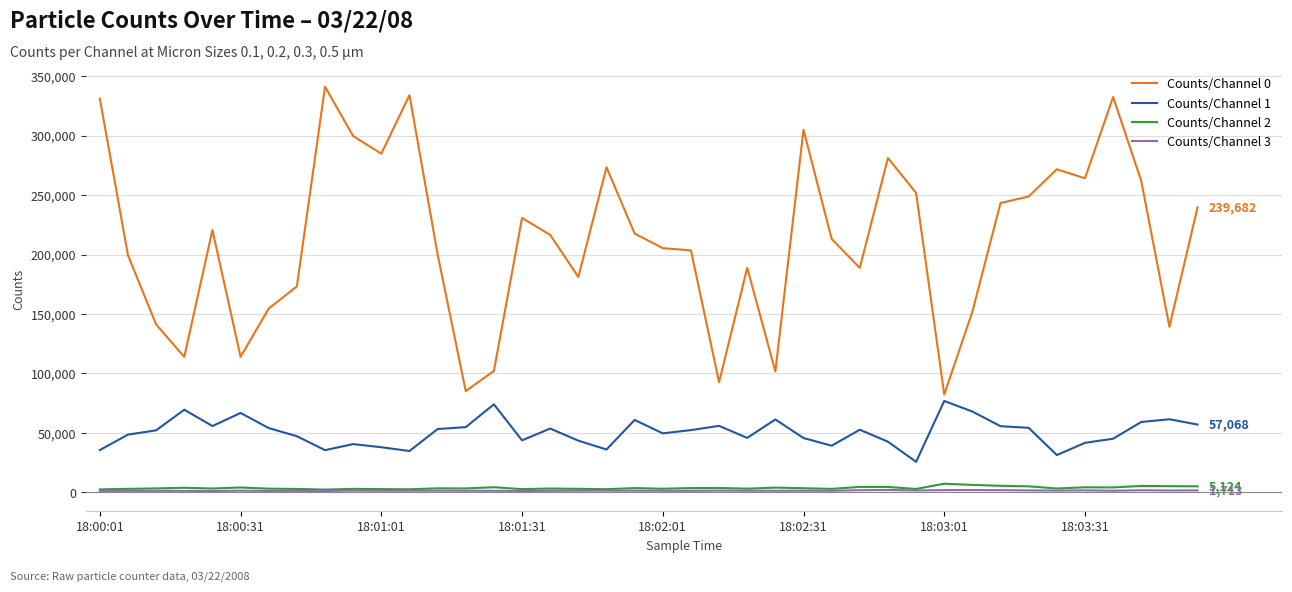

How many series are shown in this chart?

4